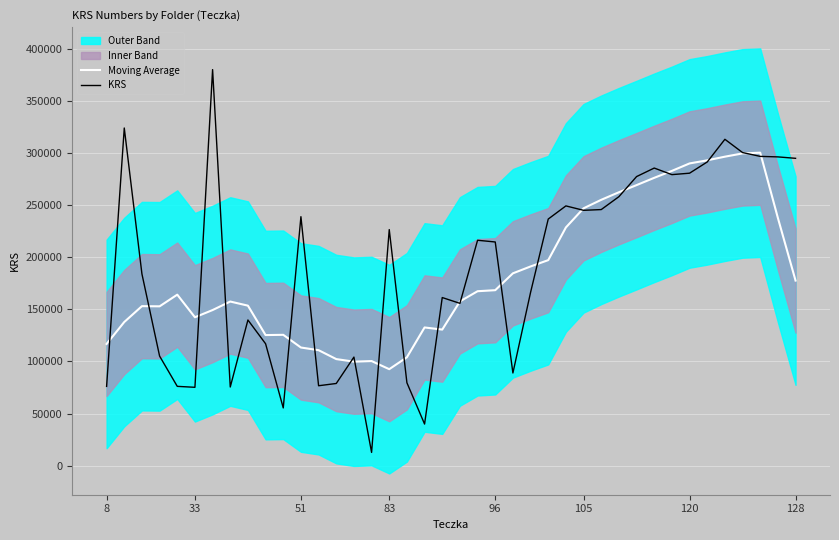

Is the value of Moving Average at 33 greater than the value of KRS at 128?

No